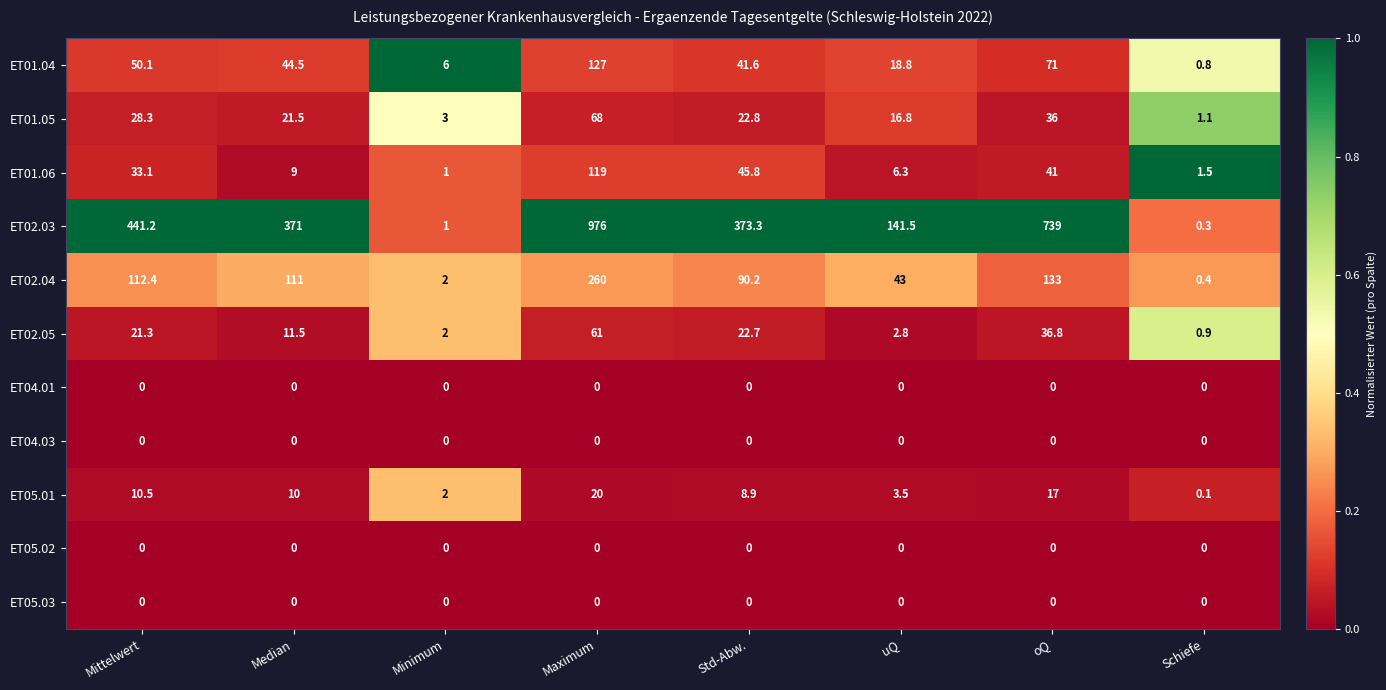

Rank the categories by ET01.04 value from highest to lowest.

Maximum, oQ, Mittelwert, Median, Std-Abw., uQ, Minimum, Schiefe